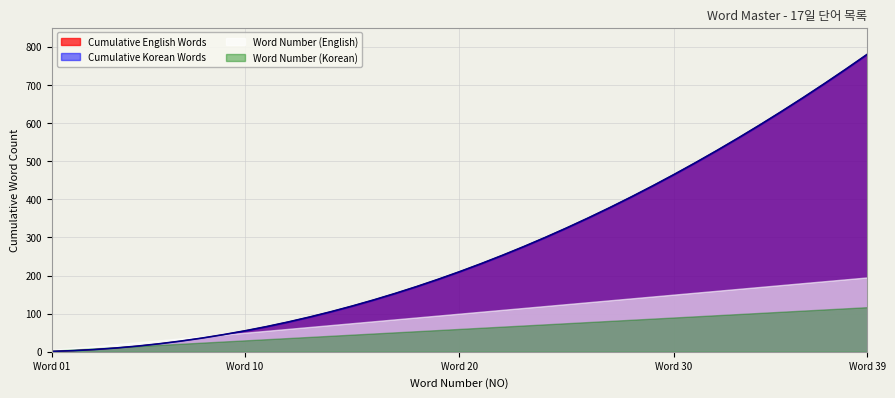

Does the chart display data point markers on the line(s)?

No